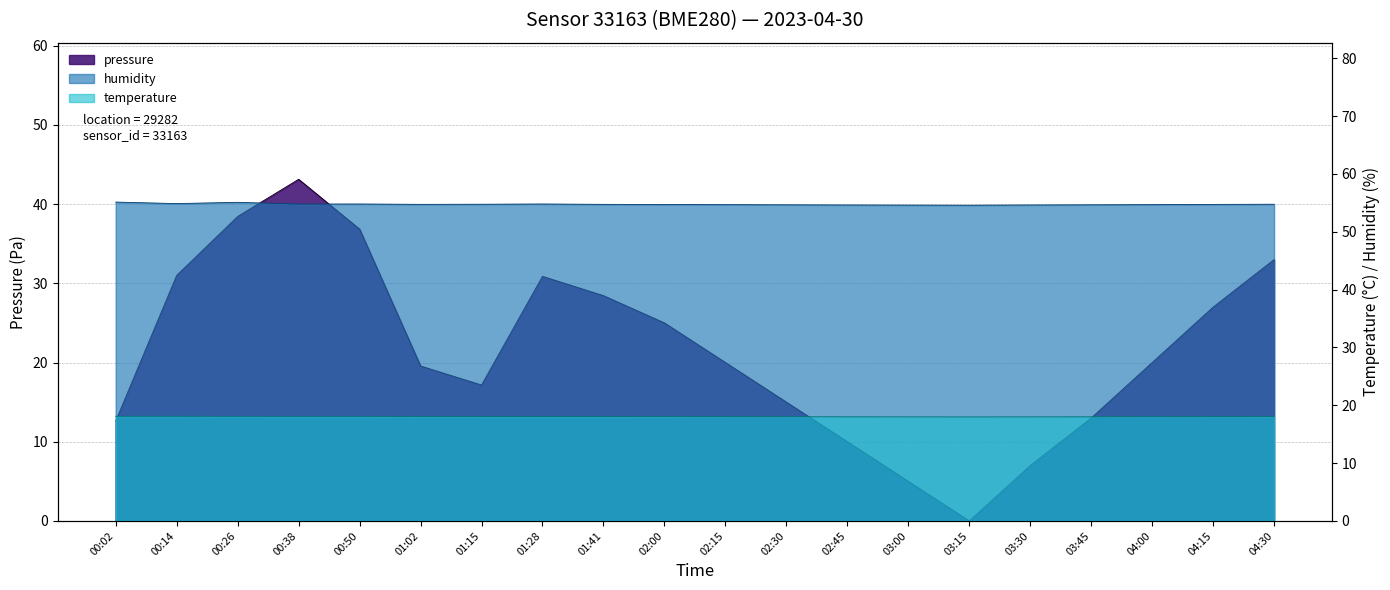

What is the average value of the temperature series?

18.0